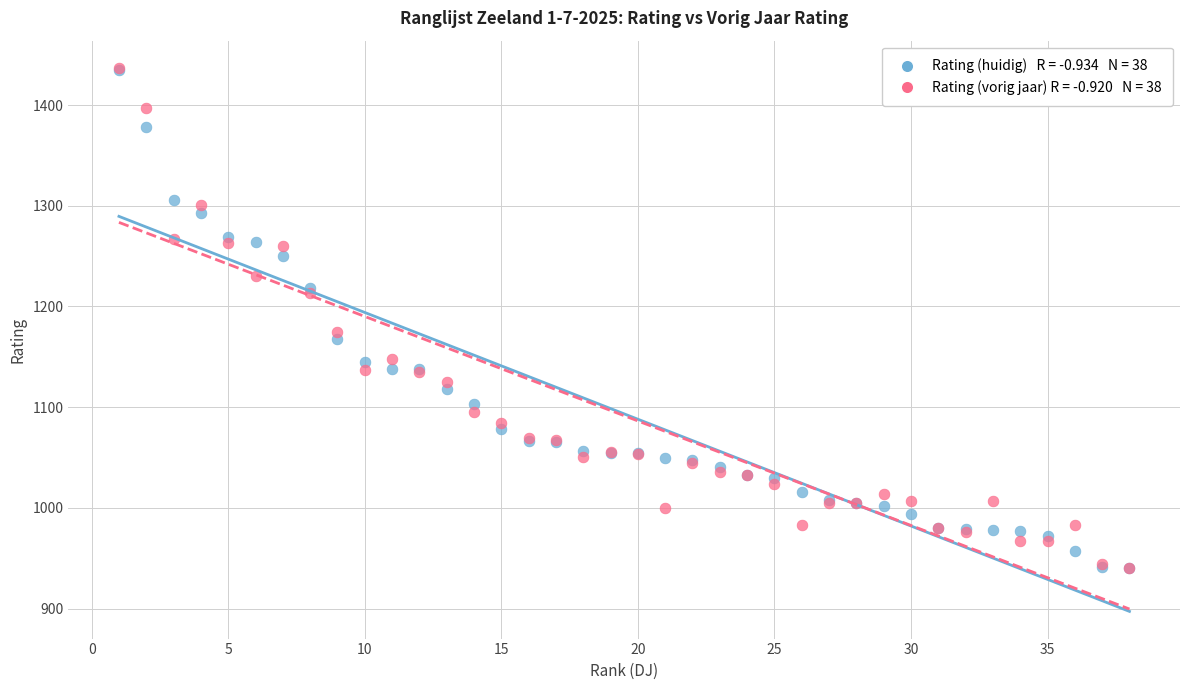

Across all series, what Y value is closest to 1188?

1175